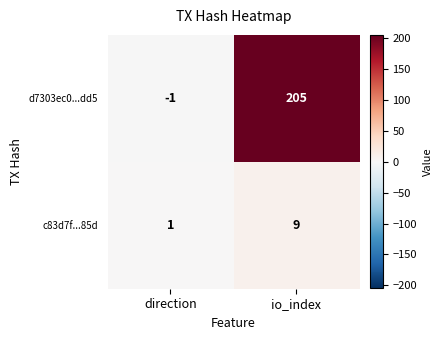

List the series in order of their overall mean, lowest first.

c83d7f...85d, d7303ec0...dd5